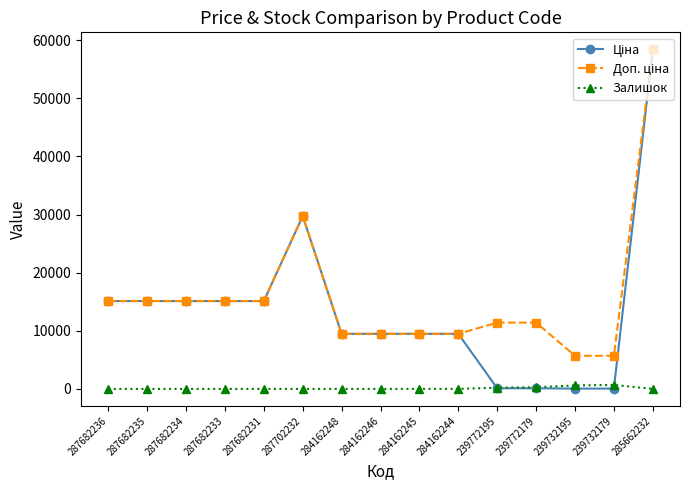

What is the difference between the highest and lowest values at 287682236?

15120.0